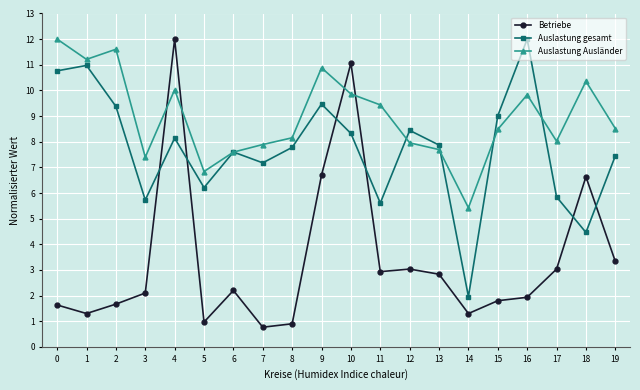

What is the value of the Auslastung gesamt point at the 18th from the left?

5.8